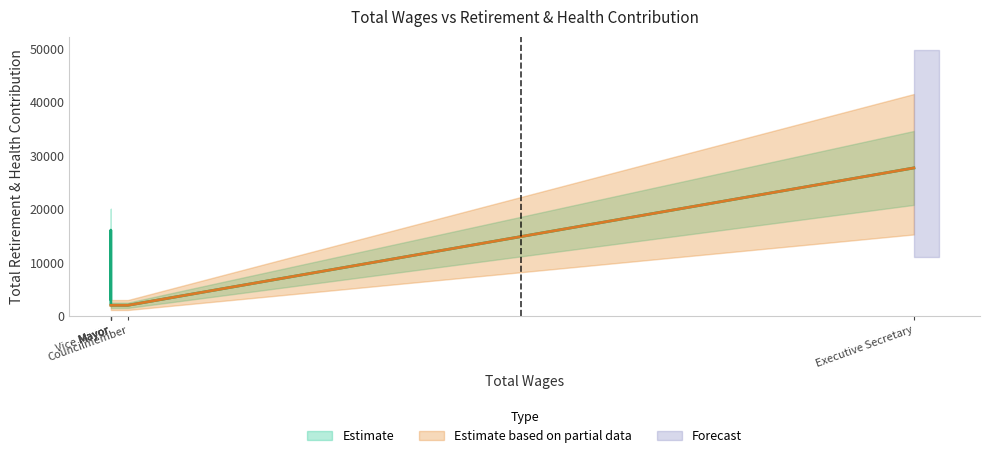

Approximately how many times larger is the value at Executive Secretary compared to Mayor?

1.7